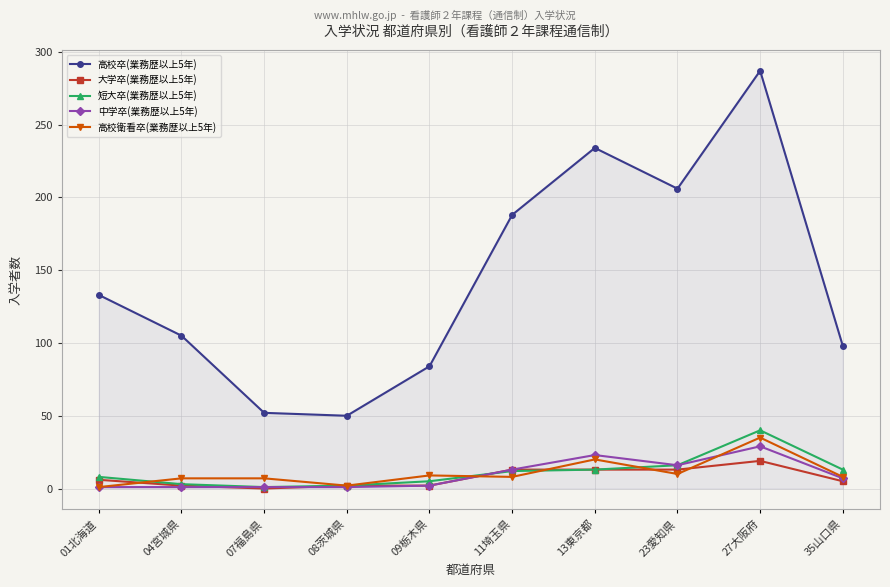

At which category does the chart reach its peak across all series?

27大阪府